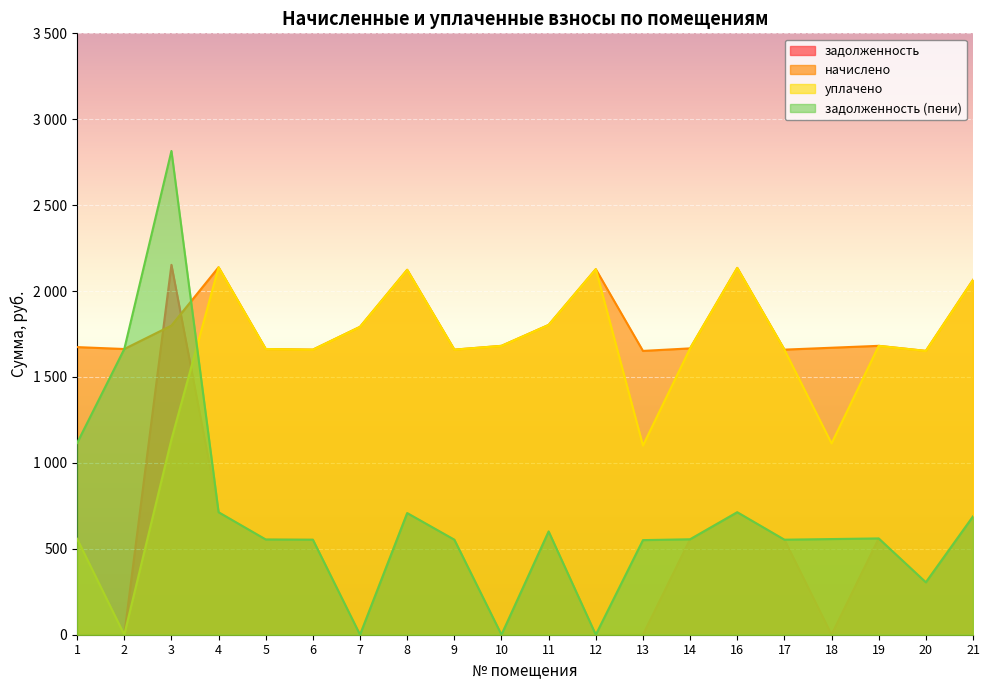

Rank the series by their maximum value, from highest to lowest.

задолженность (пени), задолженность, начислено, уплачено